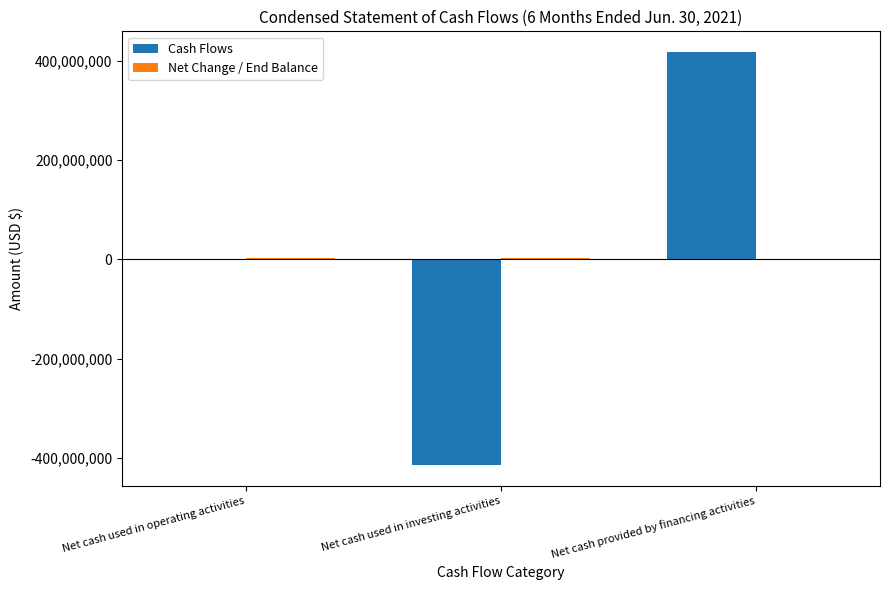

The value of Cash Flows at Net cash used in investing activities is -414000000. True or false?

True